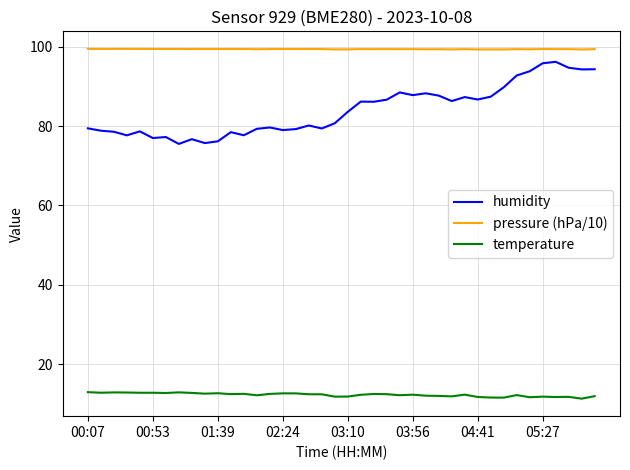

What is the lowest value of the humidity series?

75.5